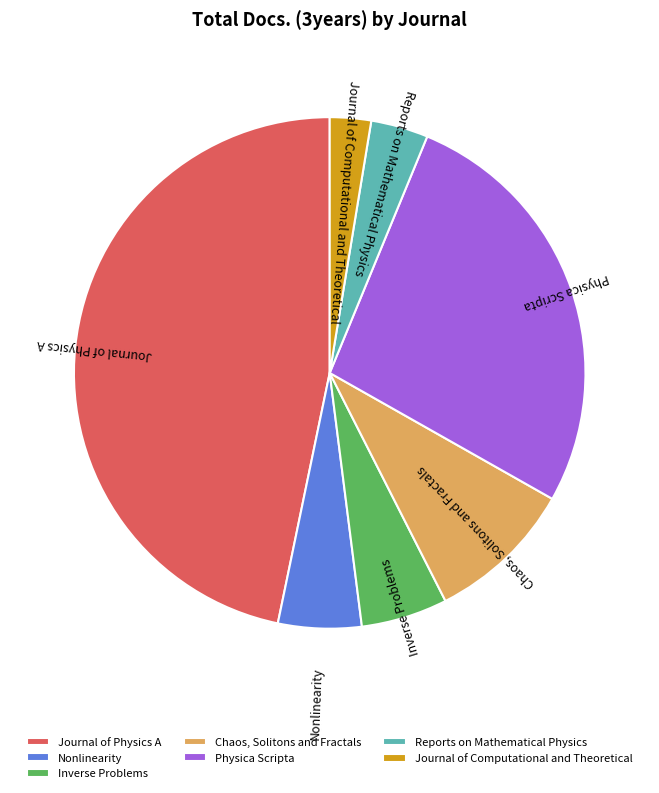

Is there any slice that represents more than half of the pie?

No